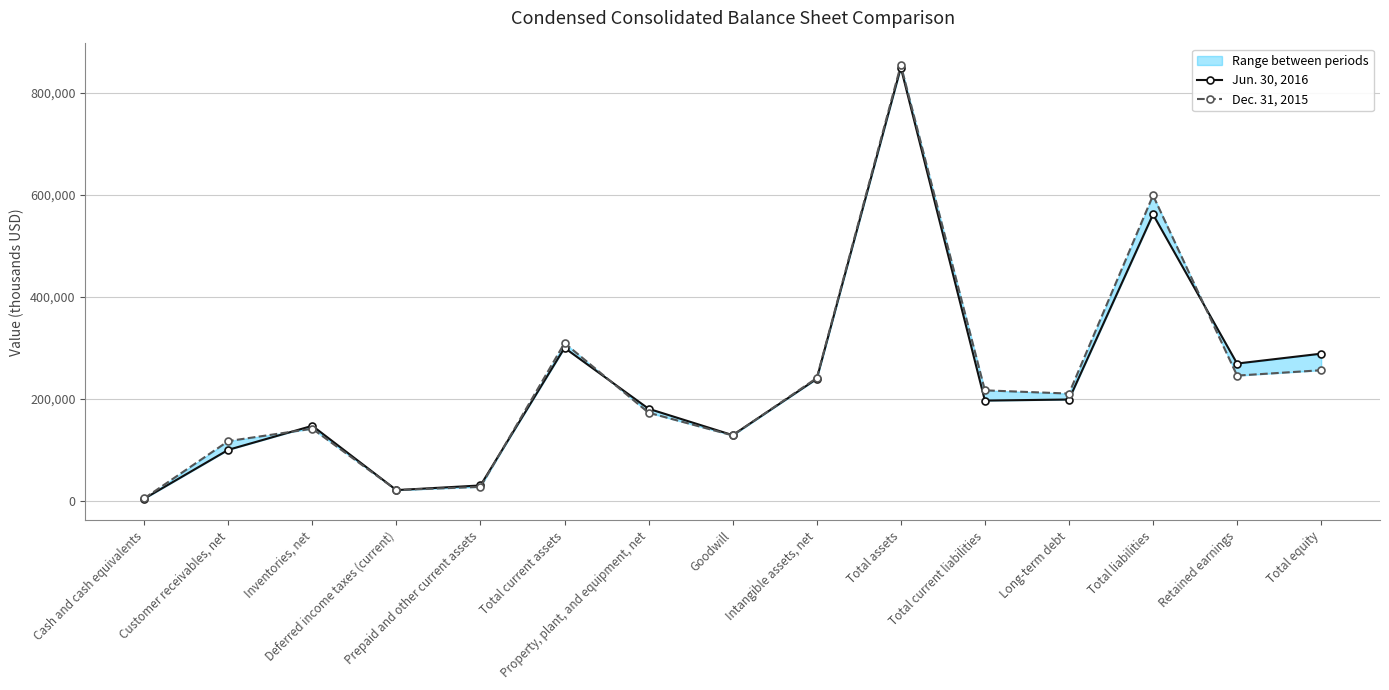

Is it true that Dec. 31, 2015 equals 116532 at Customer receivables, net?

True